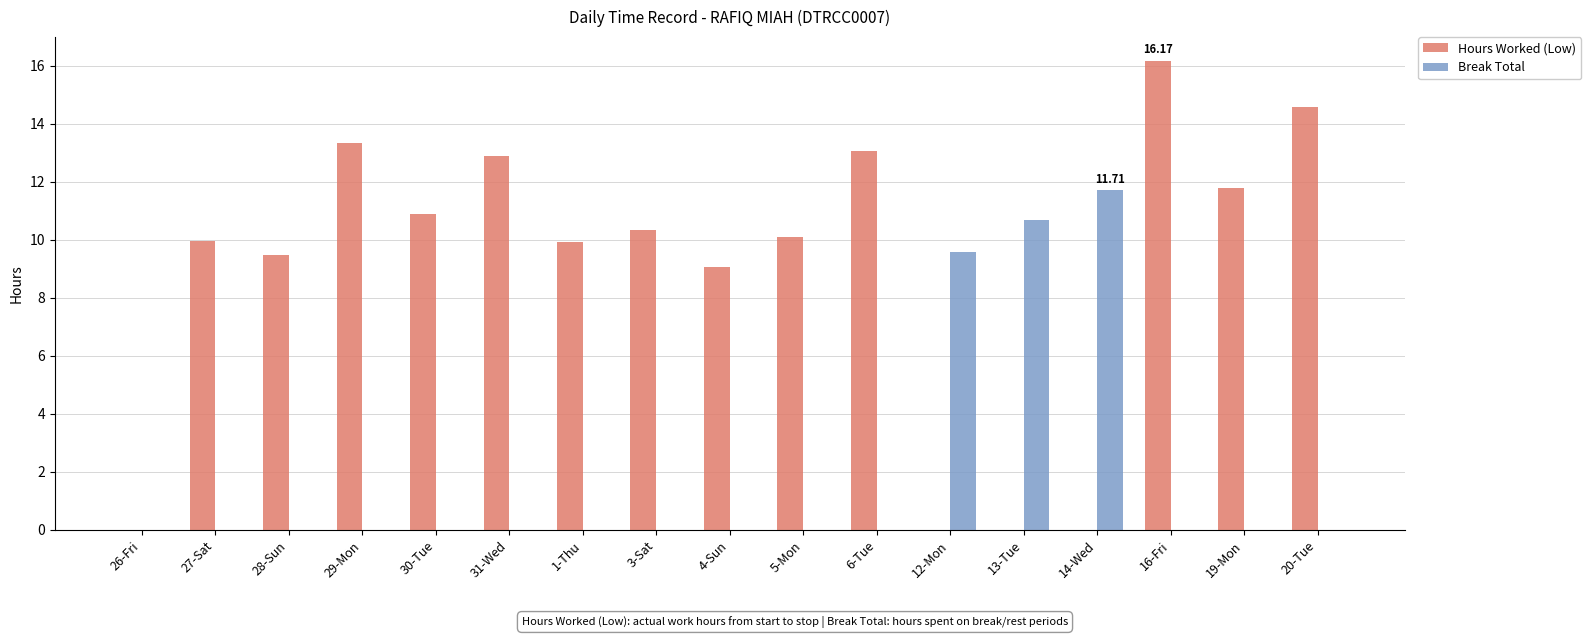

What is the sum of all Hours Worked (Low) values?

151.5